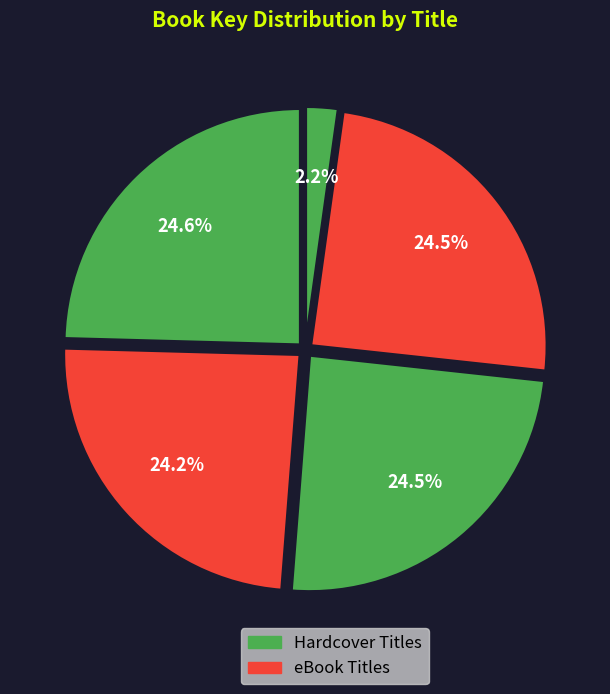

How many slices are in this pie chart?

5